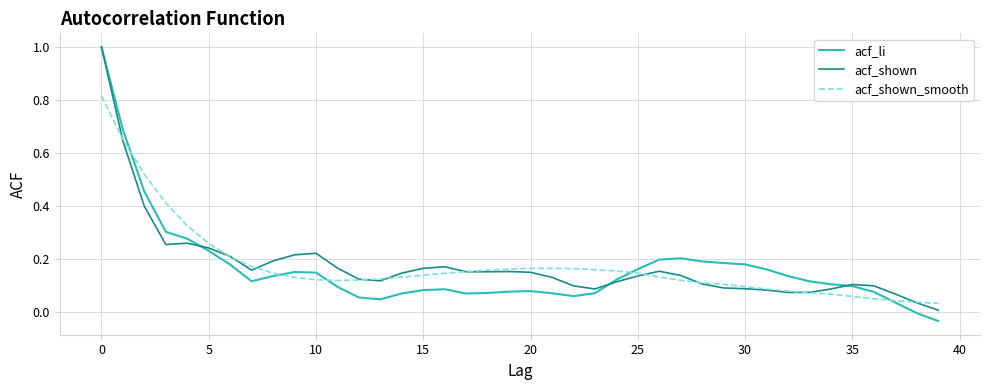

What is the maximum value shown in the chart?

1.0